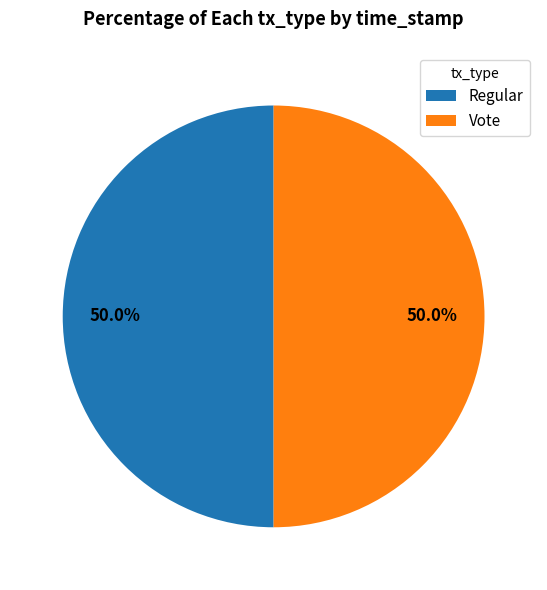

What percentage do Vote and Regular together represent?

100.0%